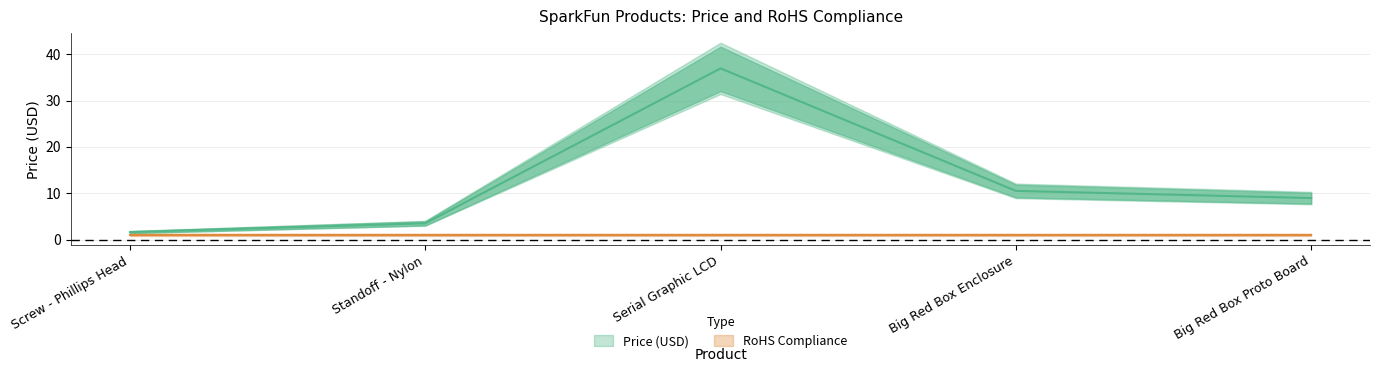

What is the label of the 2nd point from the left?

Standoff - Nylon